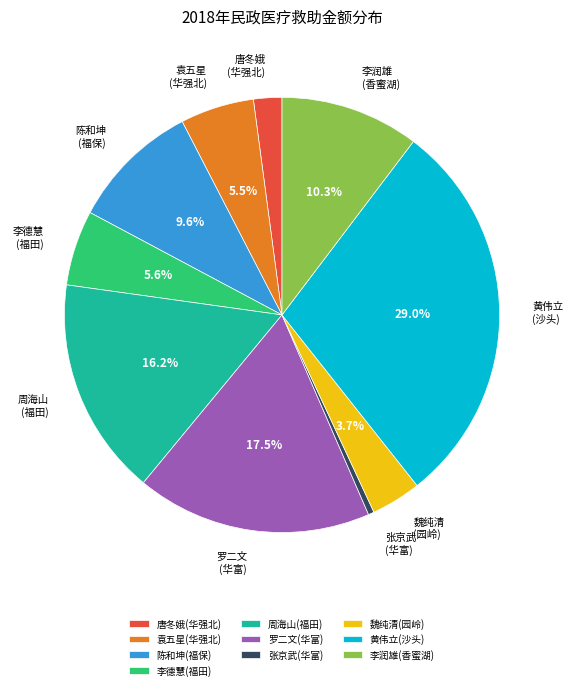

Which category has the biggest portion of the pie?

黄伟立(沙头)